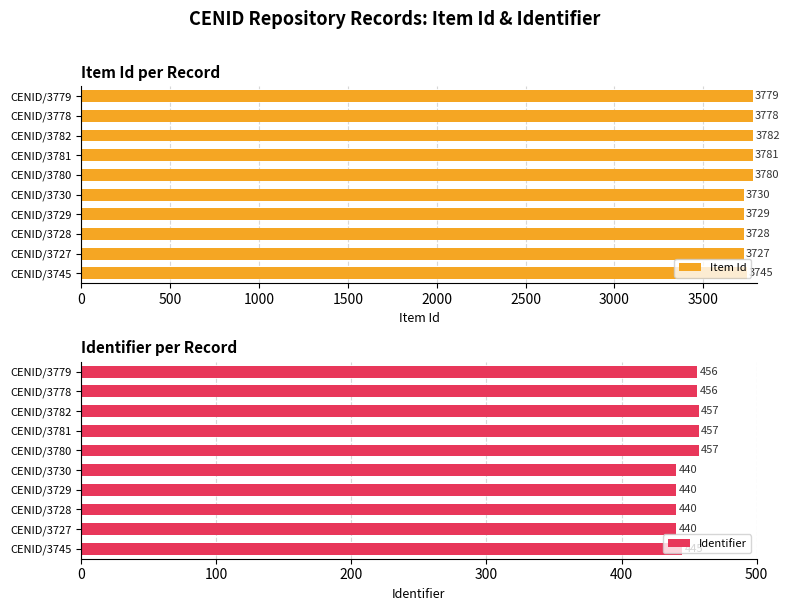

Where is Item Id nearest to the value 3754?

CENID/3745